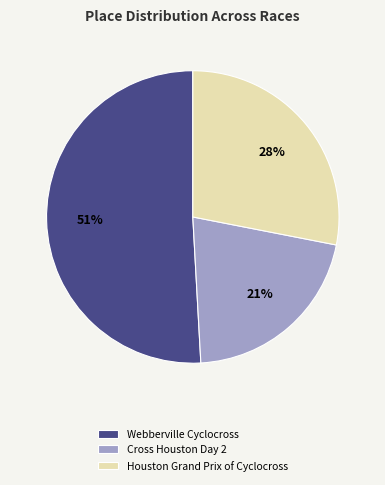

Combined, do Houston Grand Prix of Cyclocross and Cross Houston Day 2 account for over 50%?

No